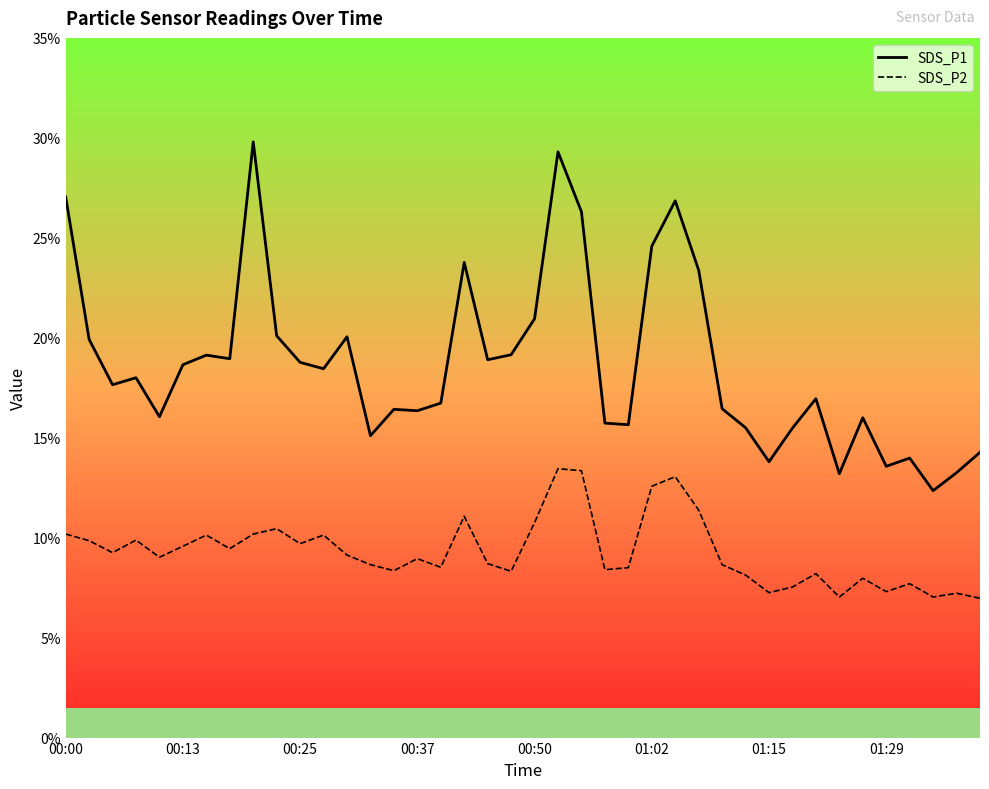

What is the difference between the maximum and minimum values in the SDS_P2 series?

6.5